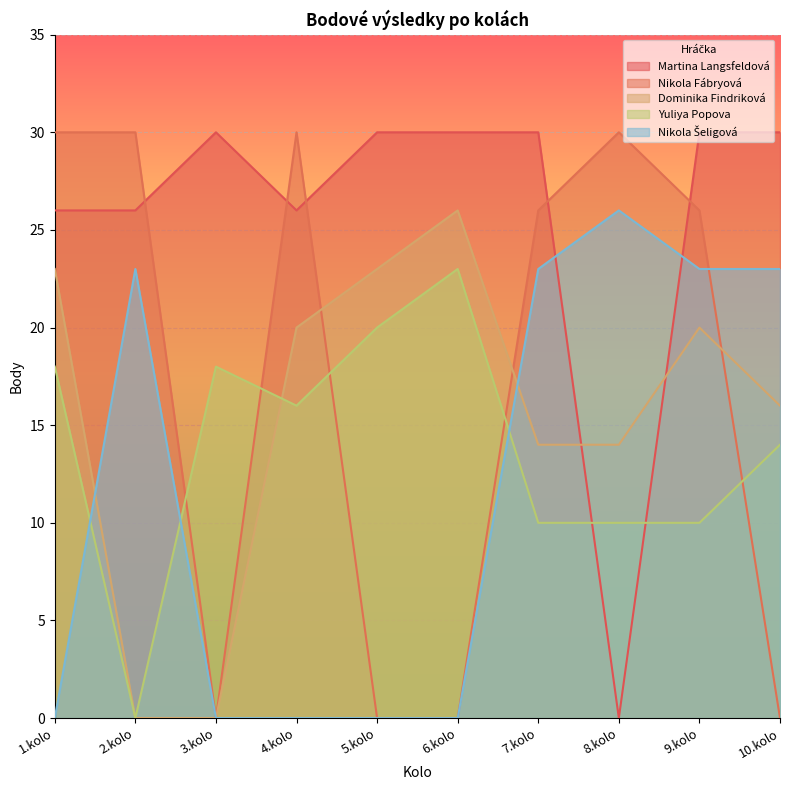

Between 8.kolo and 10.kolo, which series saw the biggest shift?

Martina Langsfeldová